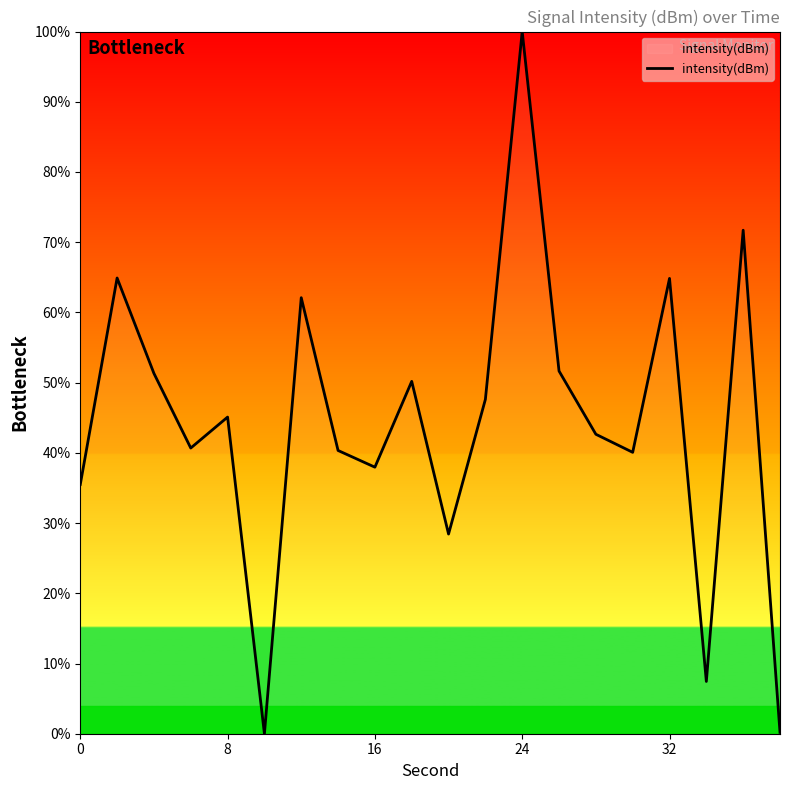

What is the difference between the maximum and minimum values?

100.0